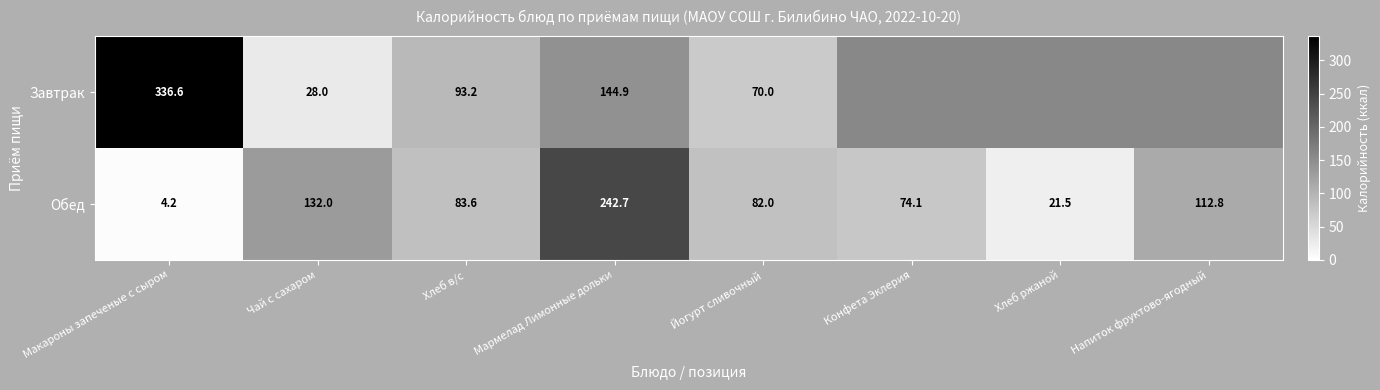

At Хлеб в/с, list the series in order from largest to smallest.

Завтрак, Обед